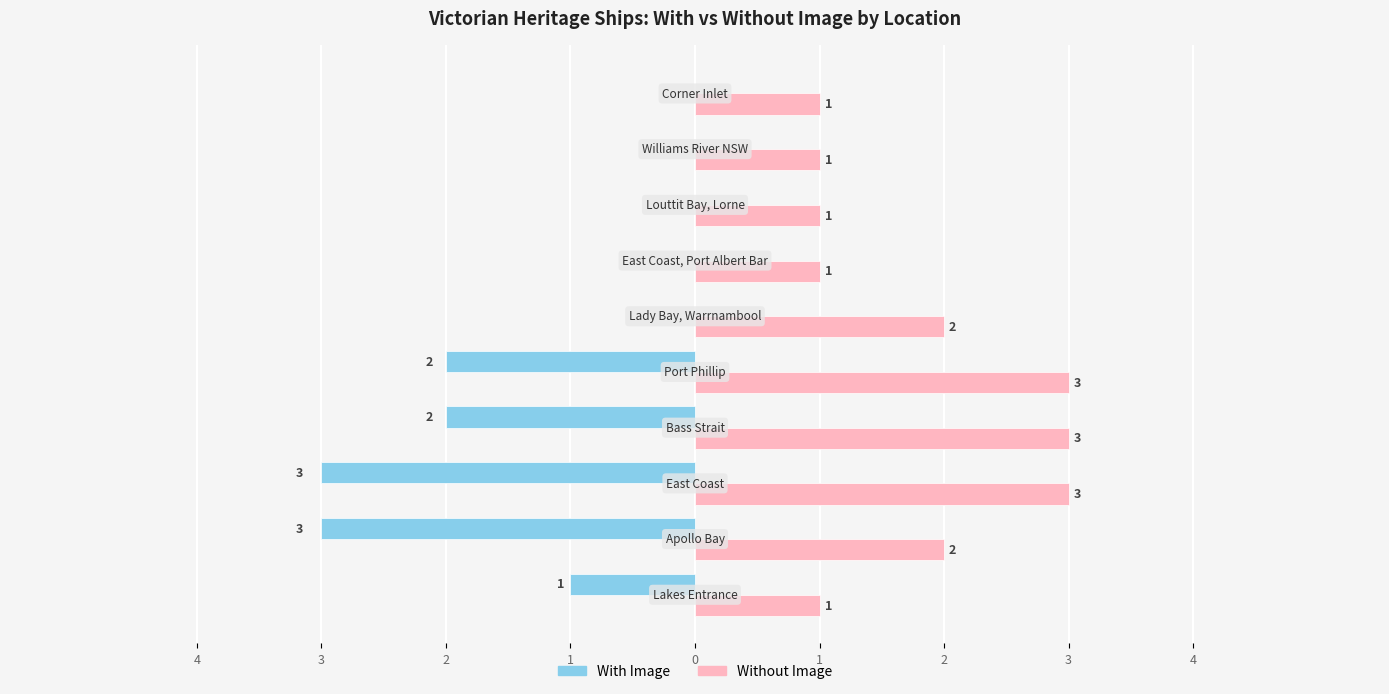

What are all the series names shown in the legend?

With Image, Without Image